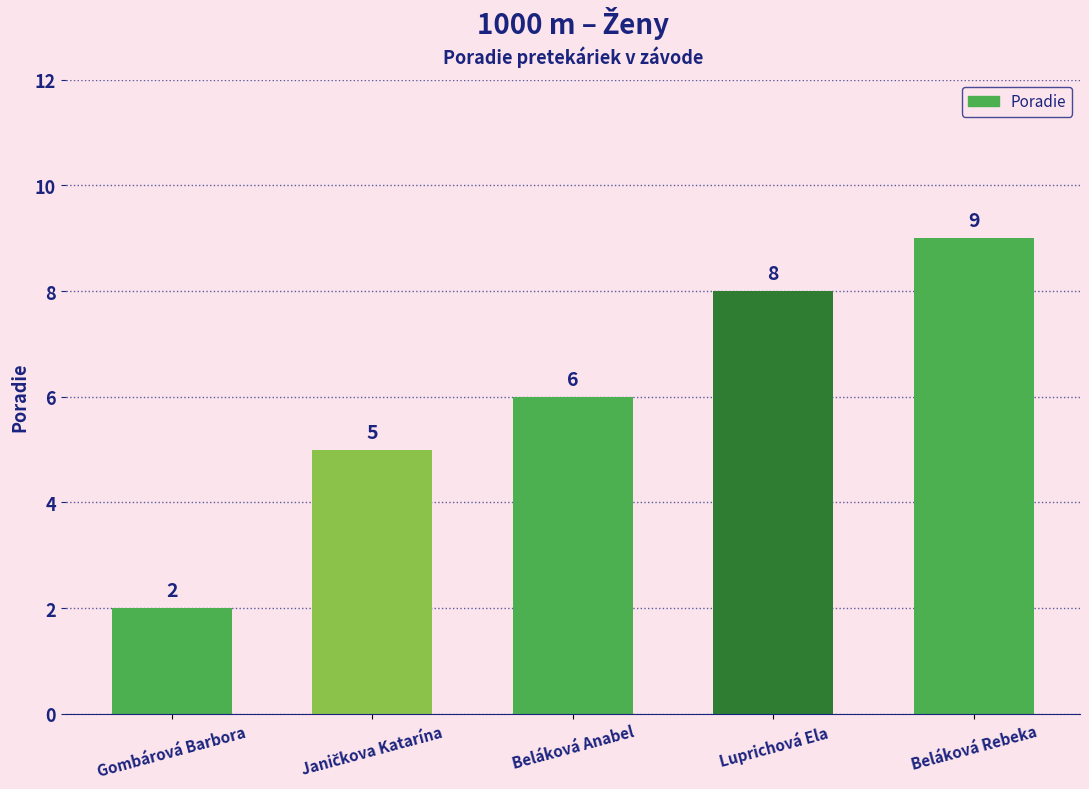

What is the value of the 5th bar from the left?

9